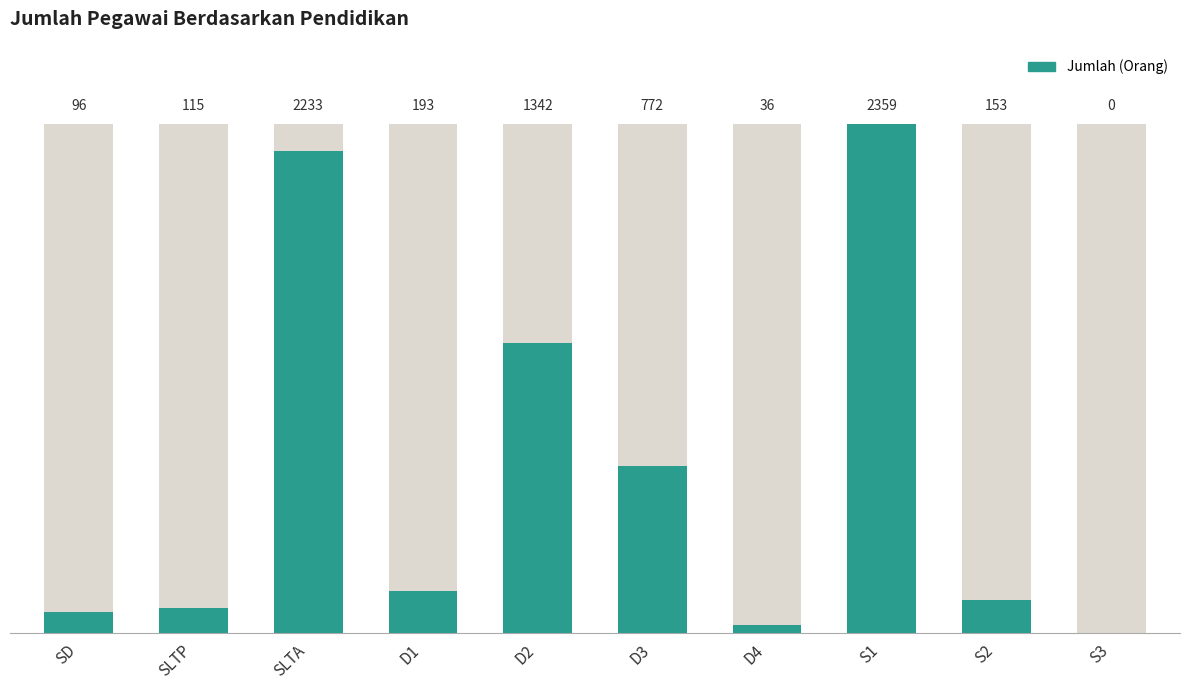

Between S3 and SLTP, which is larger?

SLTP